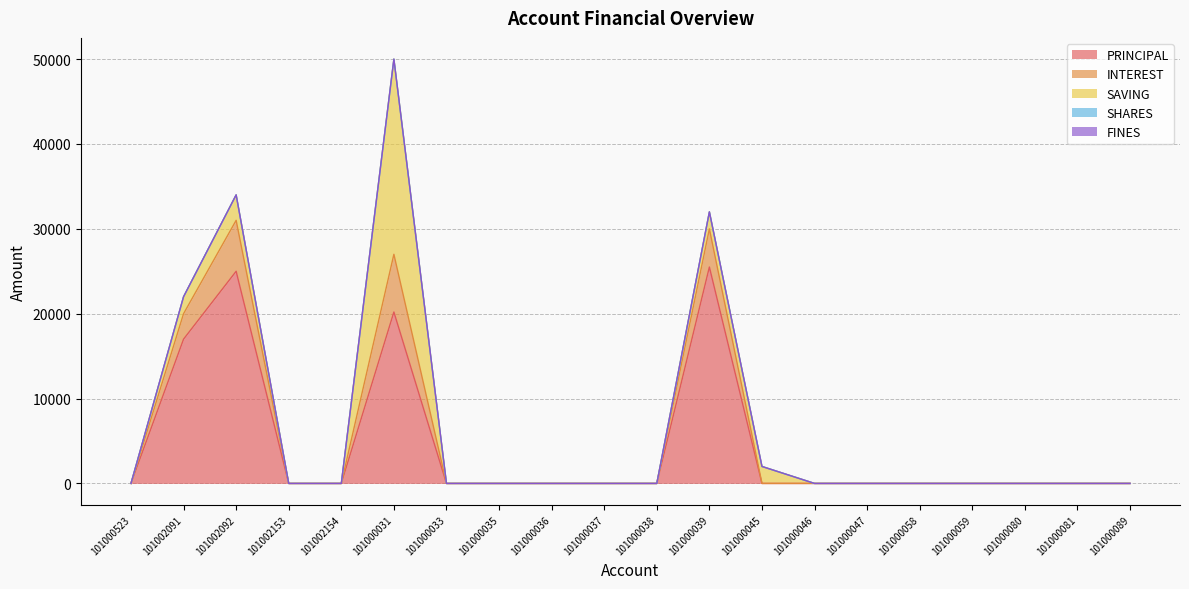

What is the value of the SAVING point at the 12th from the left?

2000